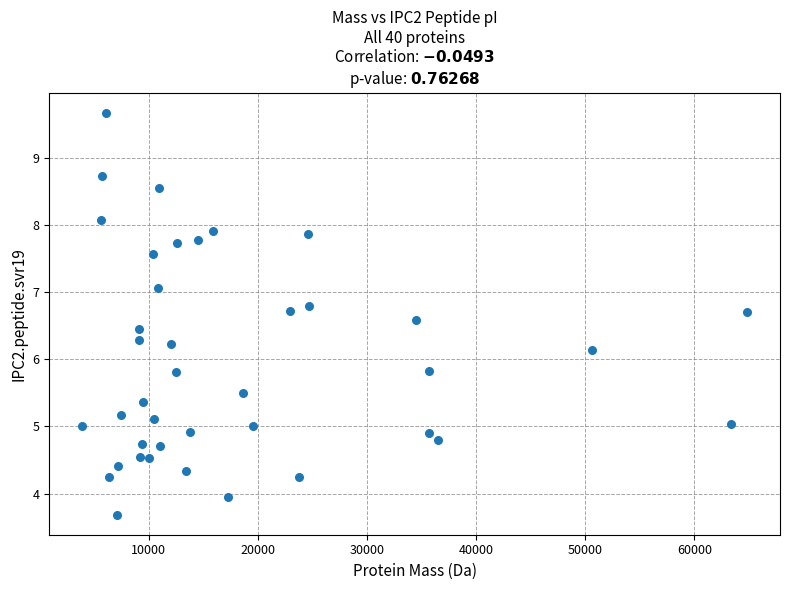

What is the range of X values (max minus min)?

60848.0